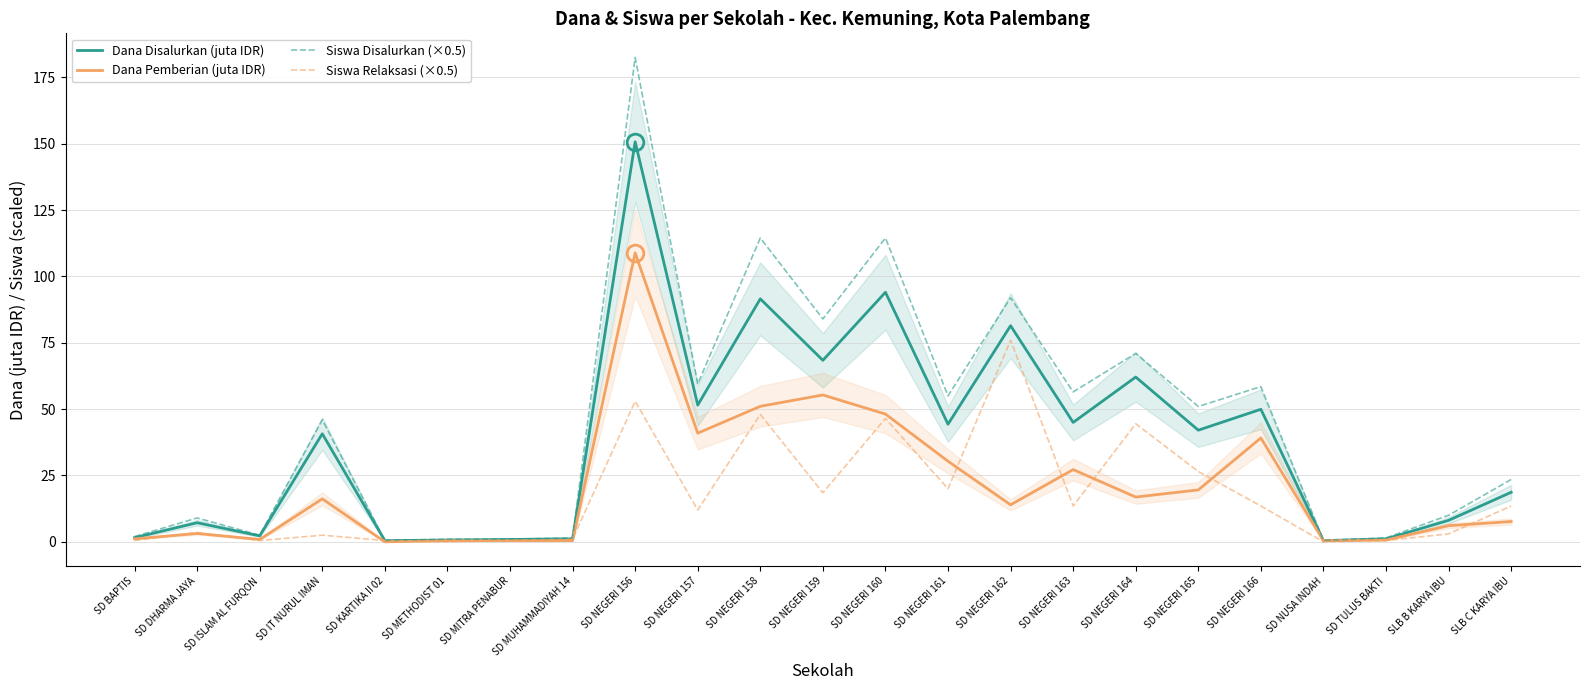

Which series has the widest spread of values?

Siswa Disalurkan (×0.5)